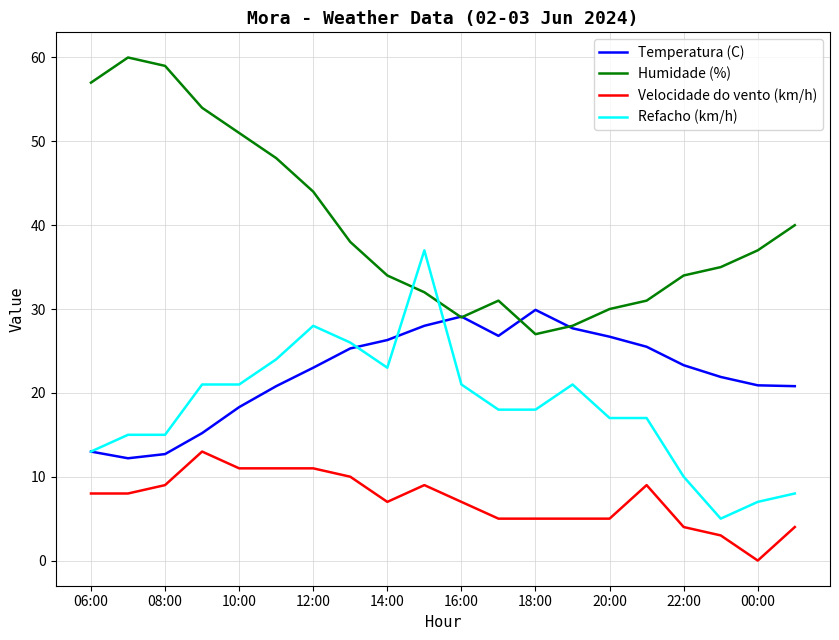

Which series has the largest total across all categories?

Humidade (%)